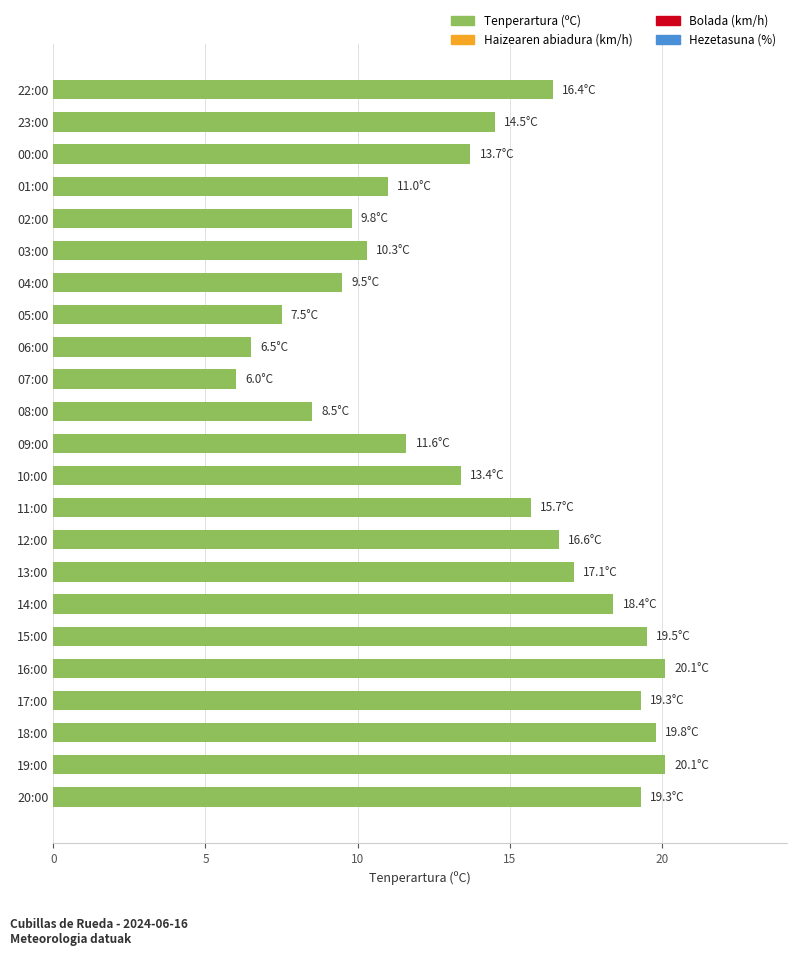

What is the smallest value displayed?

6.0